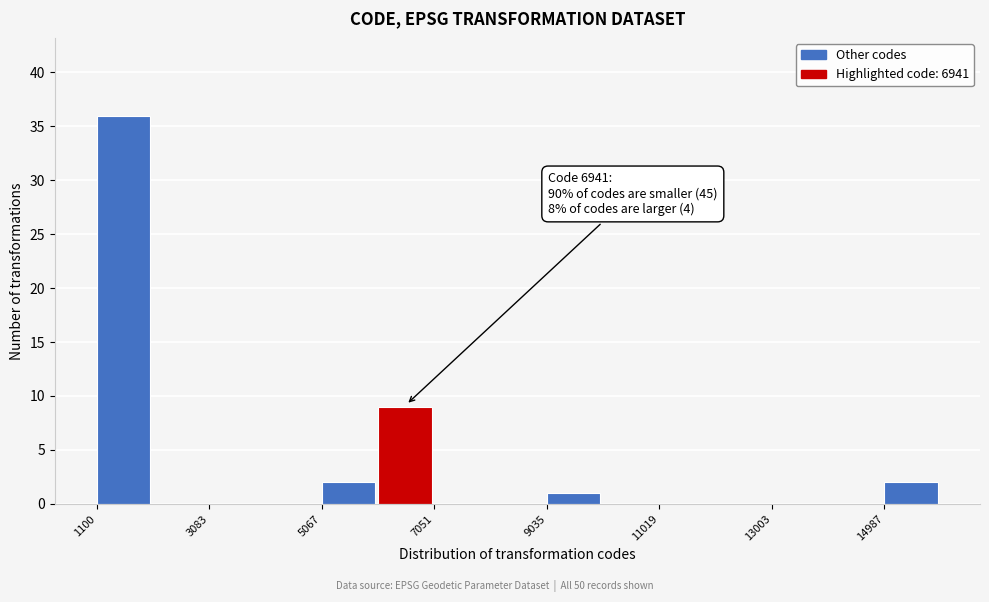

Which range on the x-axis has the tallest bar?

1200 to 2000